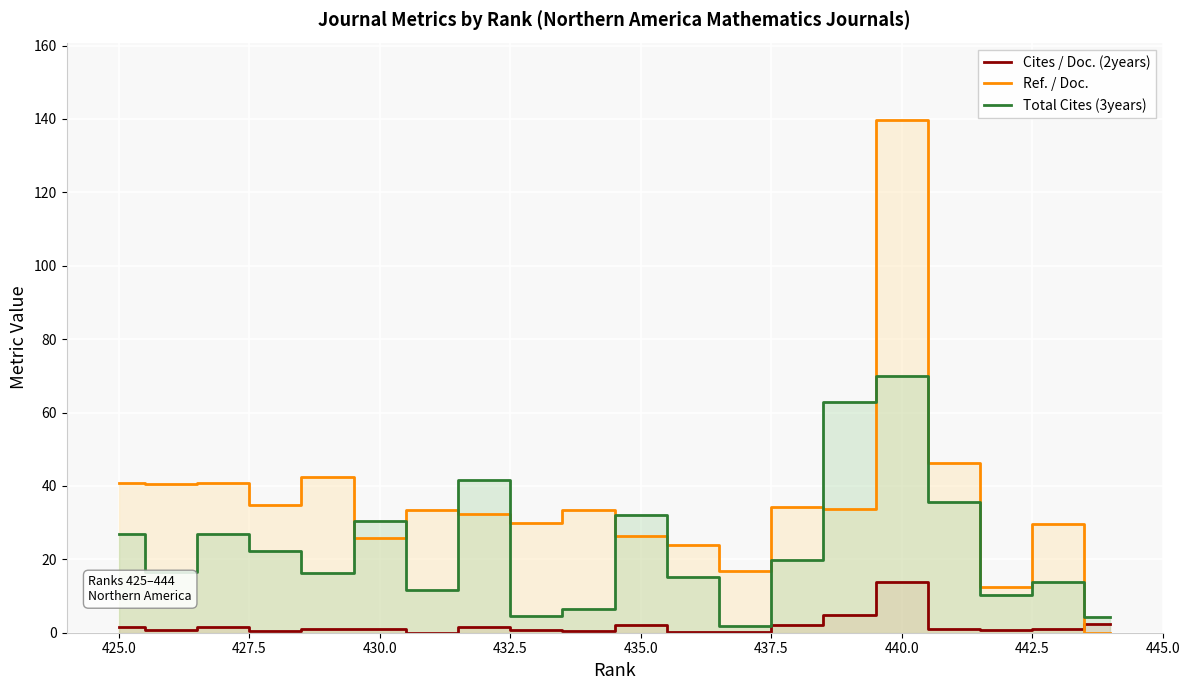

What is the value of the Ref. / Doc. point at the 18th from the left?

12.4